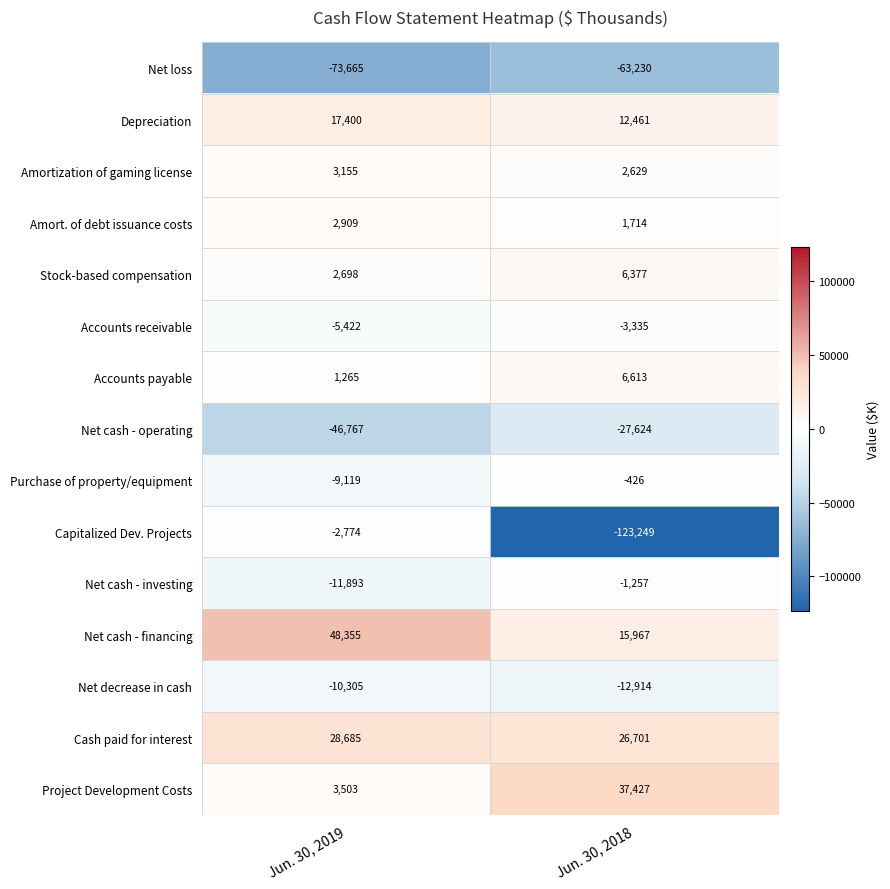

At which category does the chart reach its minimum across all series?

Jun. 30, 2018